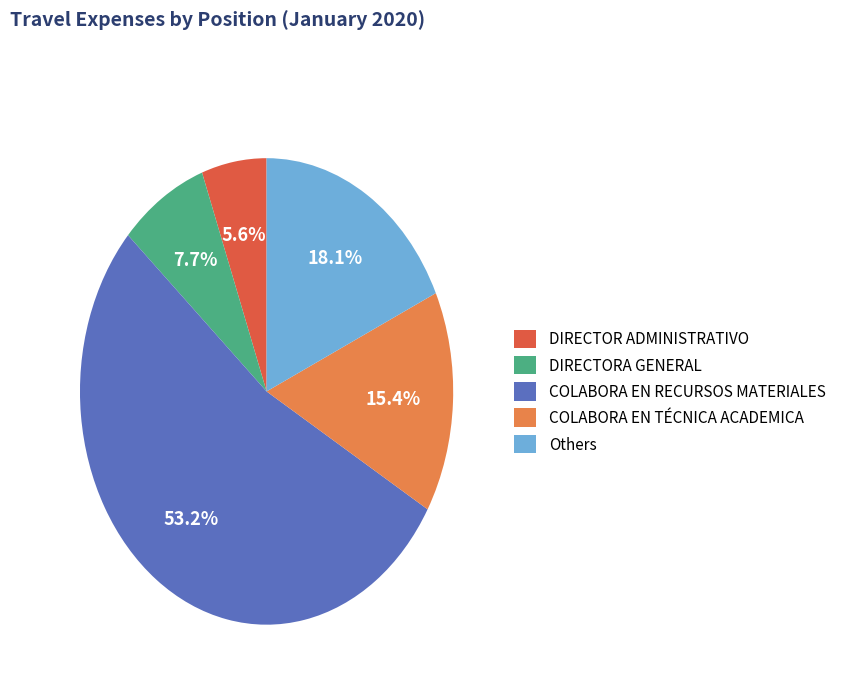

Does COLABORA EN RECURSOS MATERIALES represent more than half of the total?

Yes